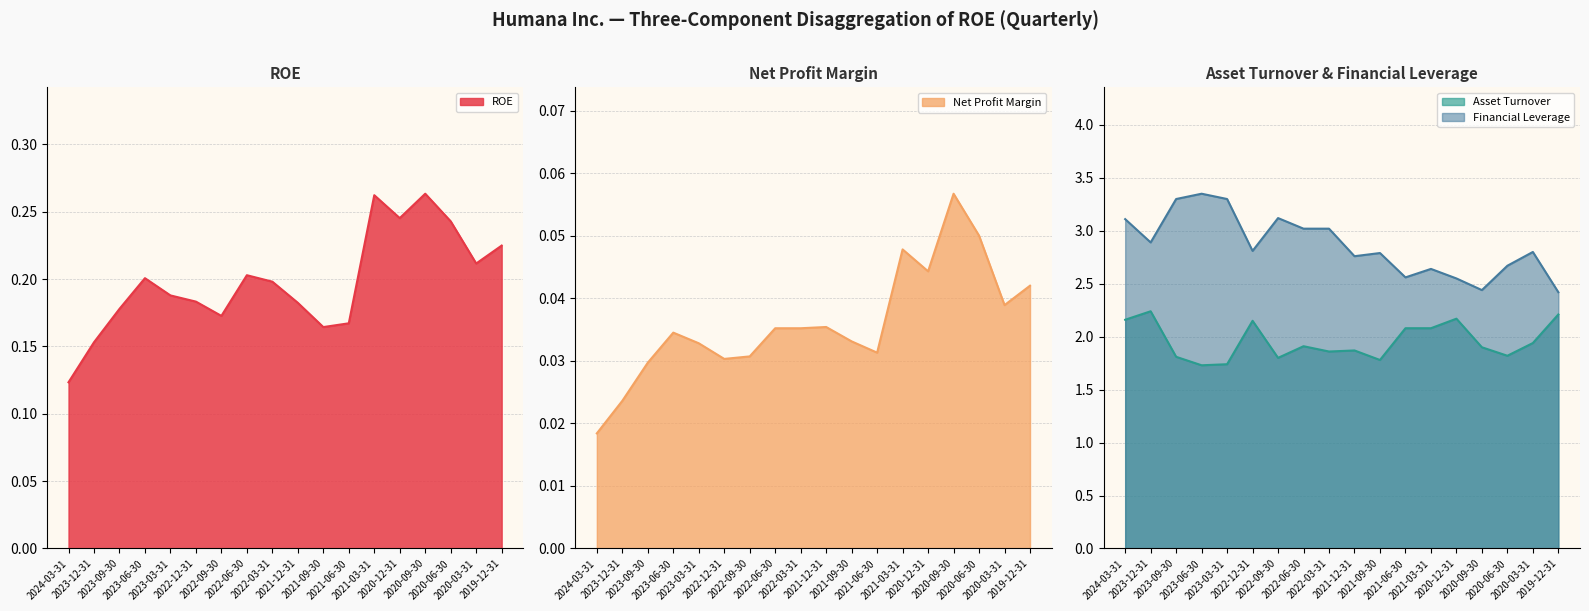

Which label corresponds to the smallest value in the chart?

2024-03-31